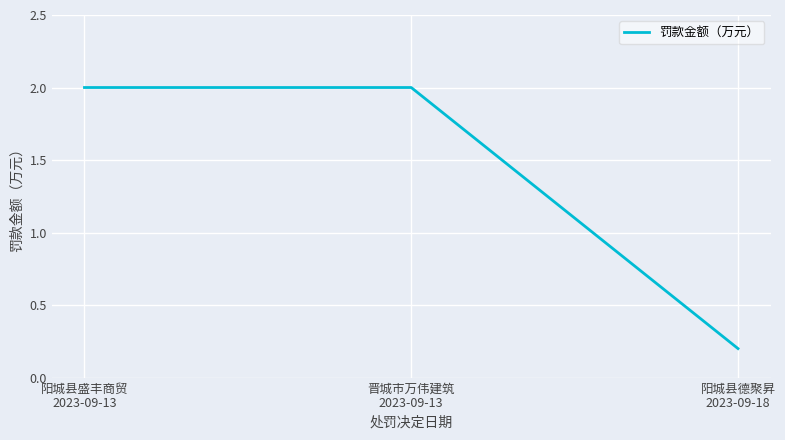

Does the chart have visible grid lines?

Yes